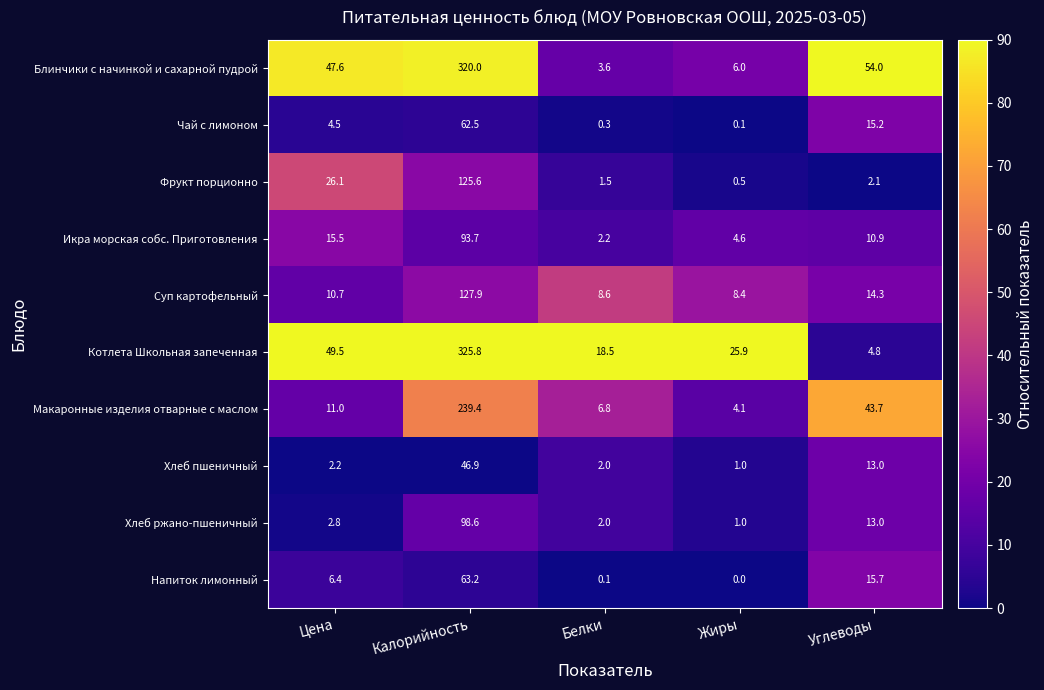

How many data points in Икра морская собс. Приготовления are above 10?

3